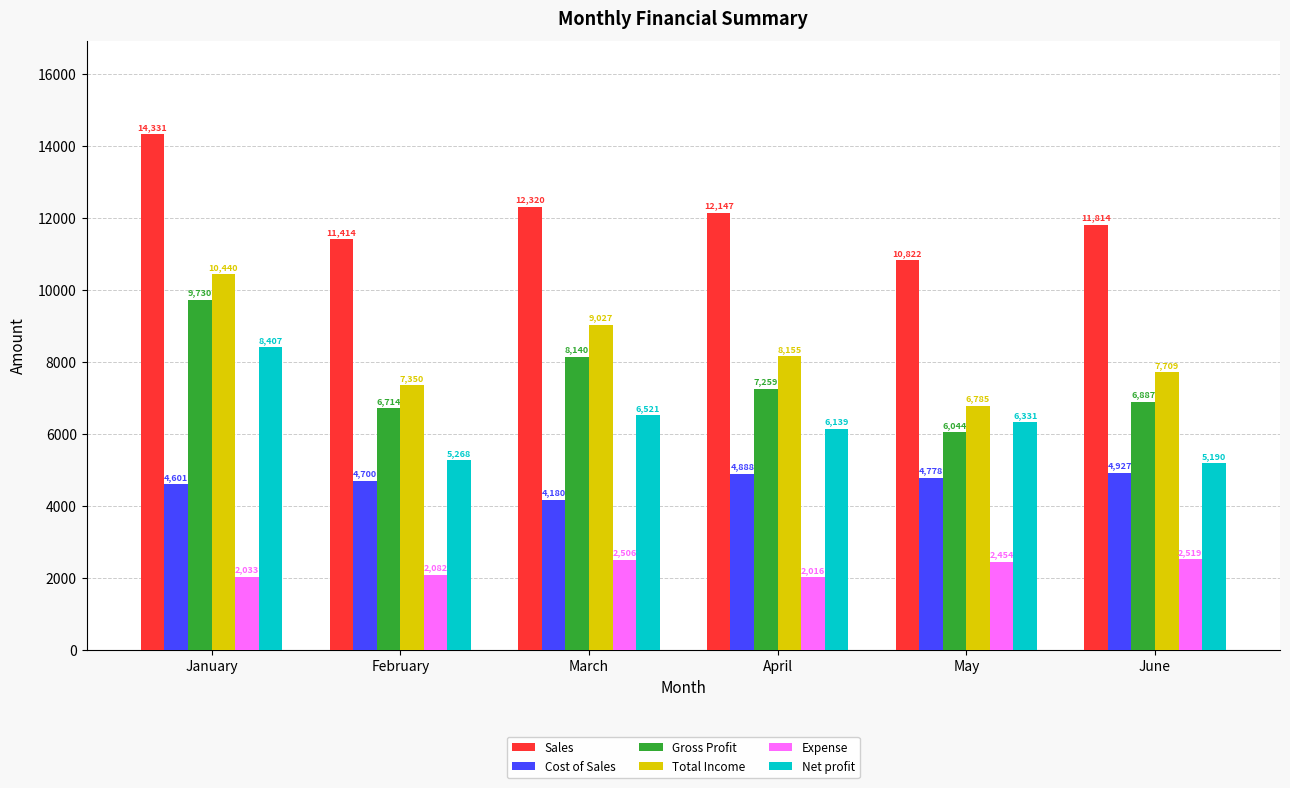

What is the minimum value shown in the chart?

2016